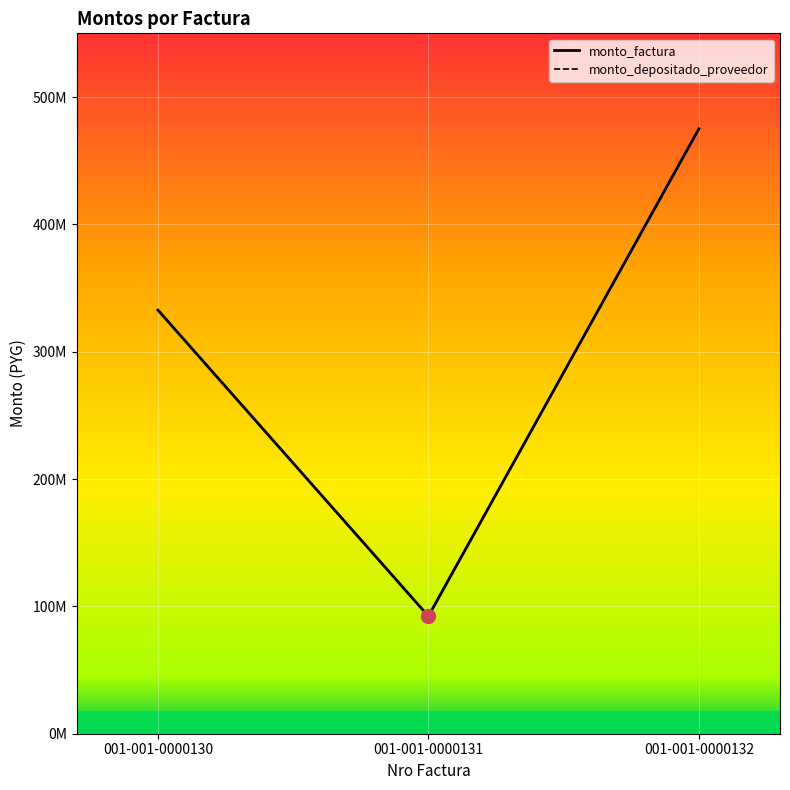

Is it true that monto_depositado_proveedor equals 332700000 at 001-001-0000130?

True